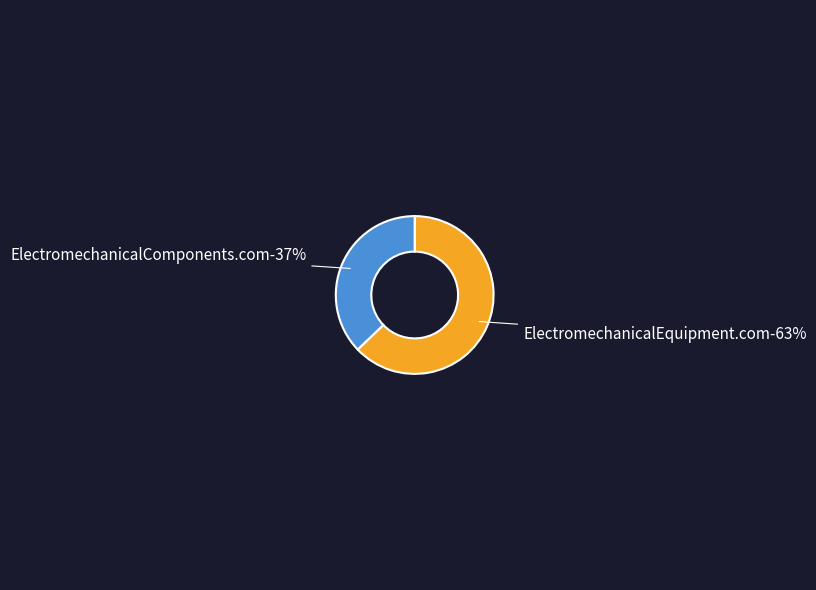

What portion of the pie excludes ElectromechanicalComponents.com?

62.9%